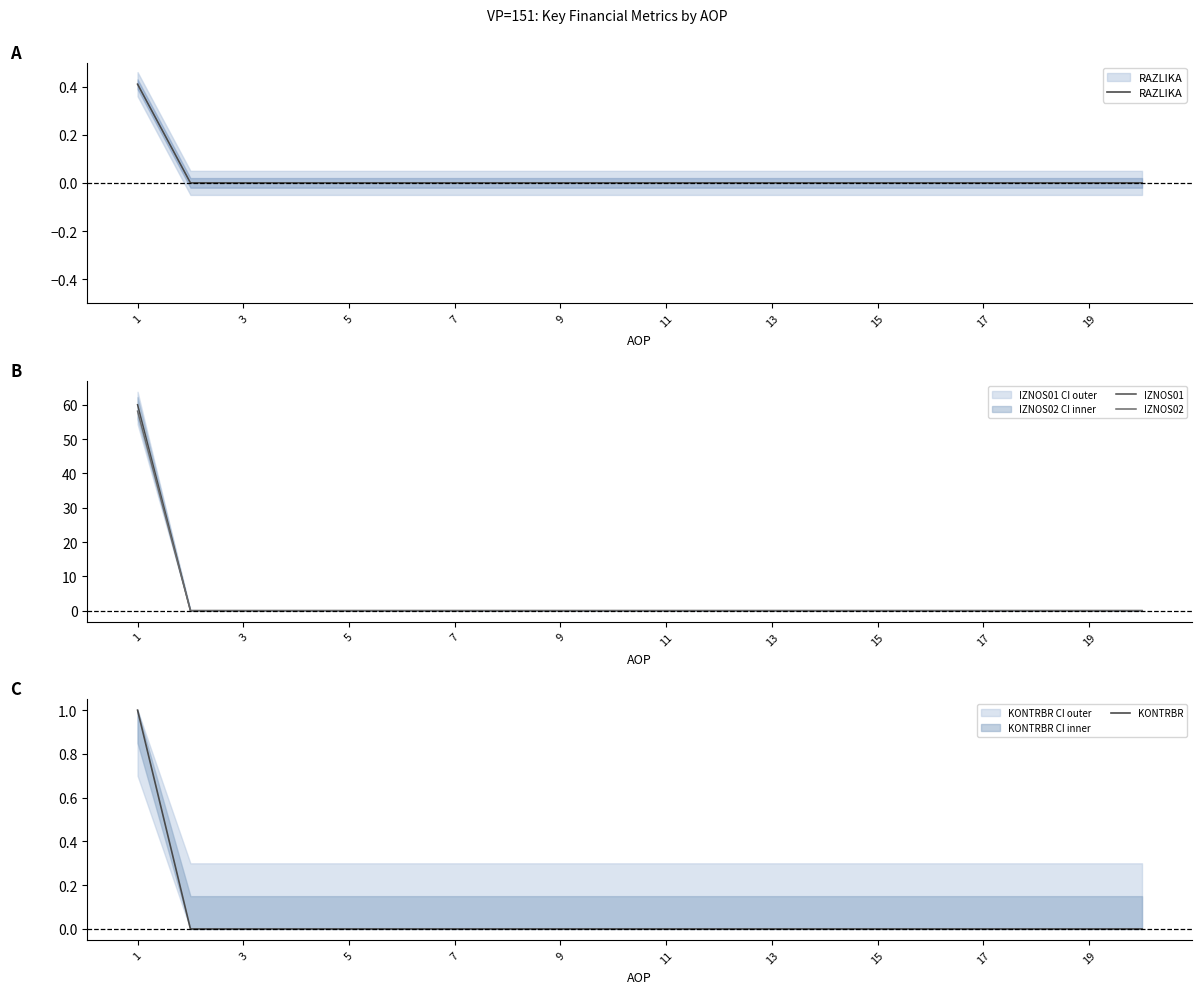

The IZNOS02 series shows 0.0 at 9. True or false?

True